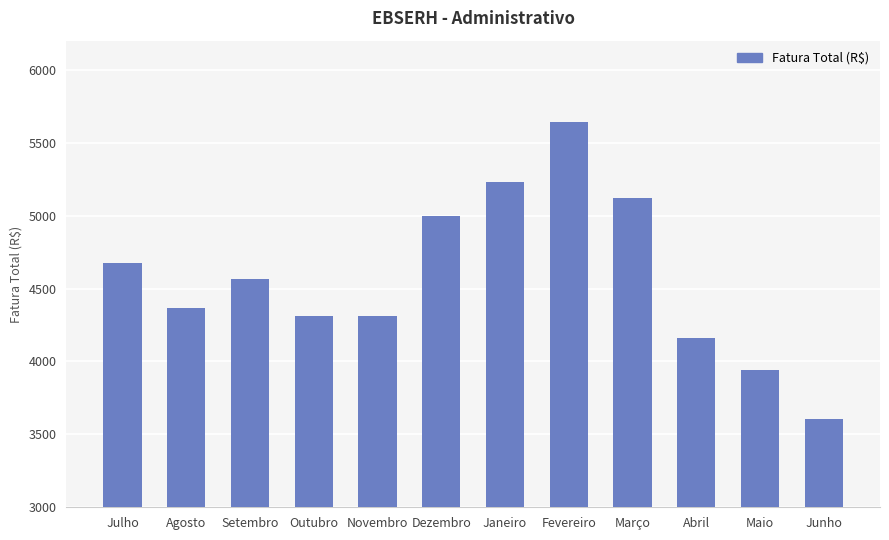

True or false: the data shows 5123.2 at Março.

True